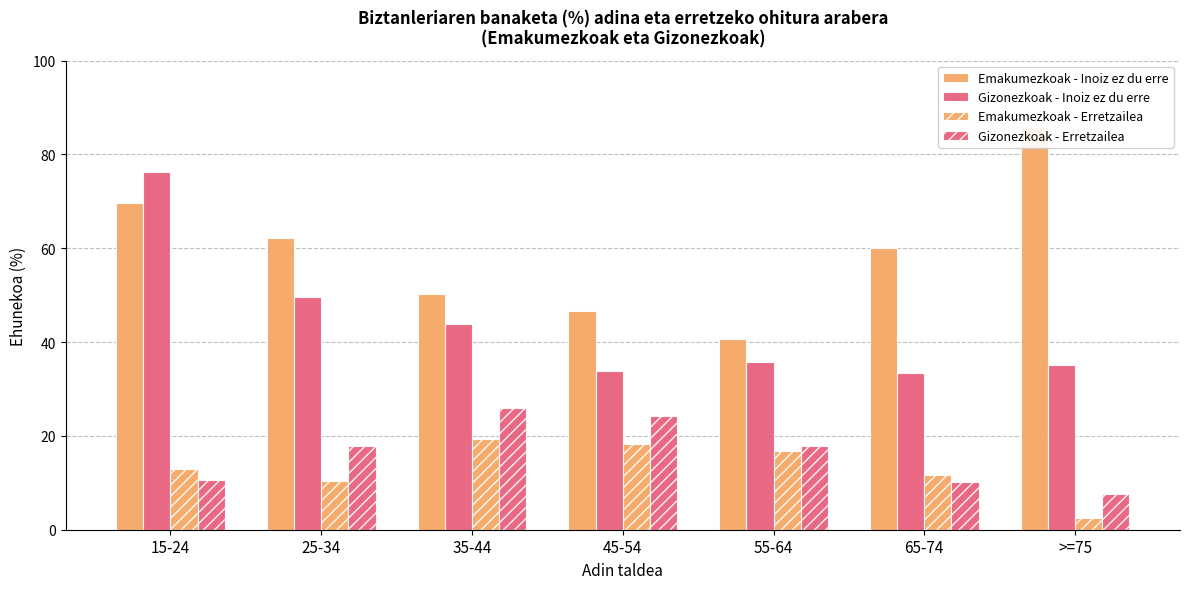

The Emakumezkoak - Erretzailea series shows 18.2 at 65-74. True or false?

False